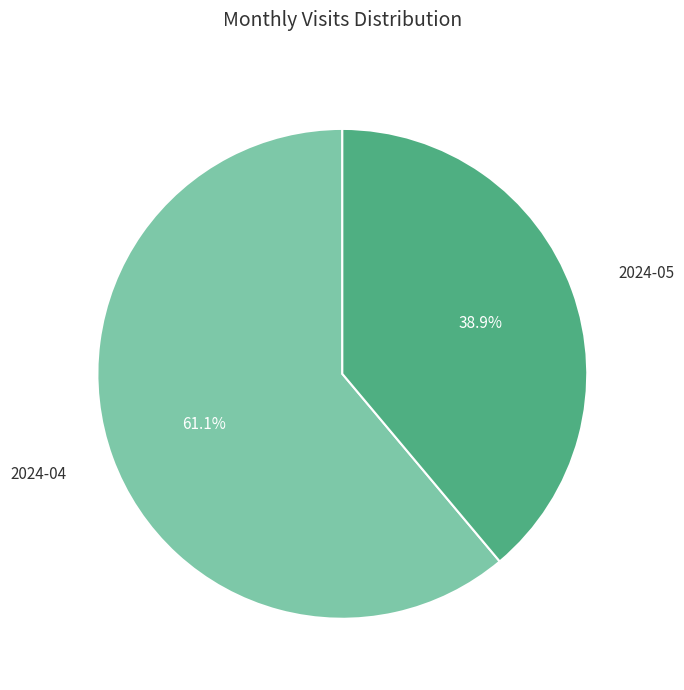

What is the total percentage of 2024-04 and 2024-05?

100.0%